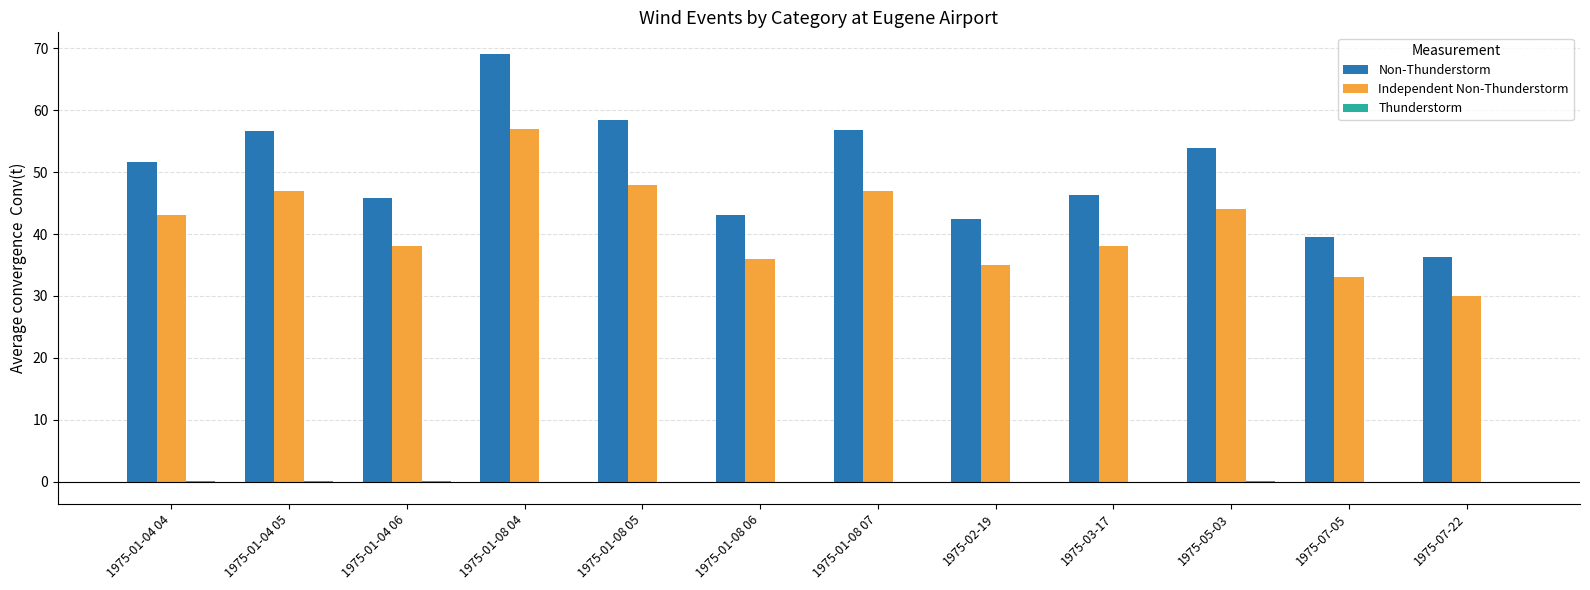

What is the greatest value displayed?

69.1